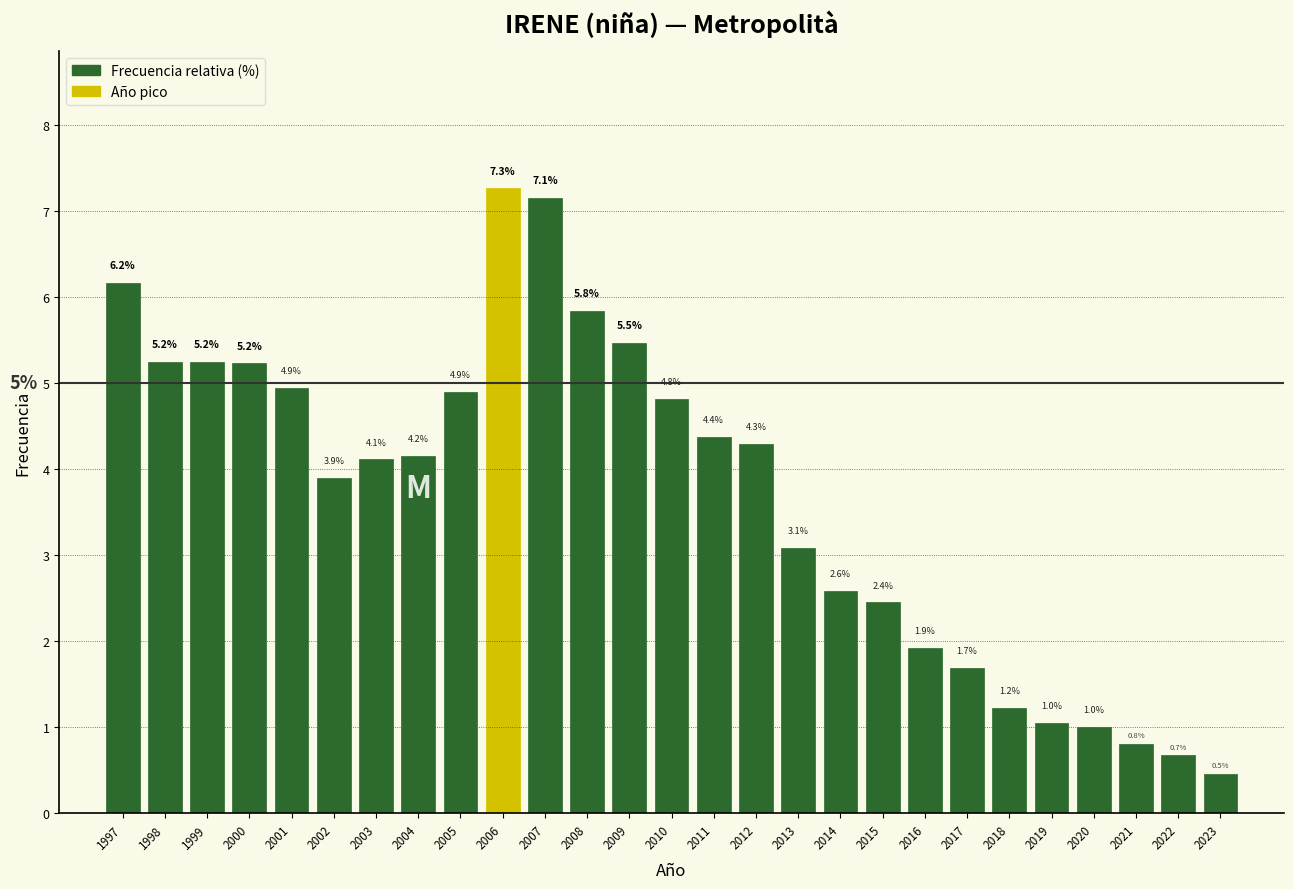

Reading left to right, list all the values displayed in this chart.

6.2	5.2	5.2	5.2	4.9	3.9	4.1	4.2	4.9	7.3	7.1	5.8	5.5	4.8	4.4	4.3	3.1	2.6	2.4	1.9	1.7	1.2	1.0	1.0	0.8	0.7	0.5